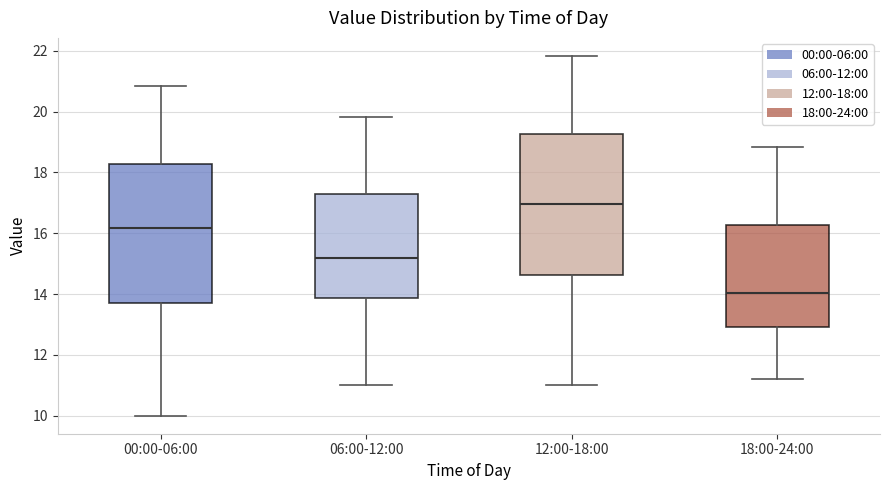

Where does the lower whisker of the box for 12:00-18:00 end on the y-axis? The values are not printed on the chart, so give them approximately, as read against the axis.

11.0